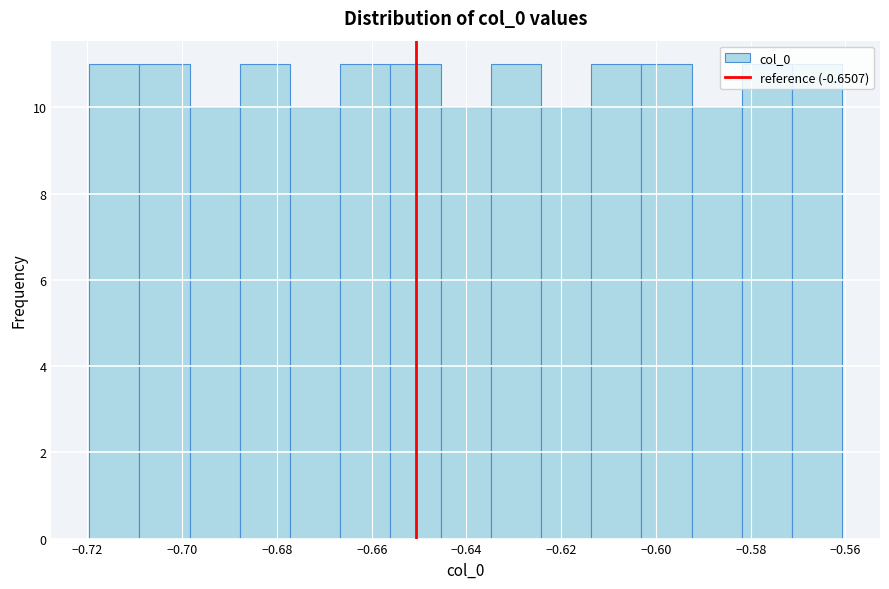

Reading left to right, transcribe this chart: for each bar, give the range it covers on the x-axis and its height. Neither the bar edges nor the heights are printed on the chart, so give them approximately, as read against the axes.

-0.720 to -0.710: 11
-0.710 to -0.698: 11
-0.698 to -0.688: 10
-0.688 to -0.678: 11
-0.678 to -0.666: 10
-0.666 to -0.656: 11
-0.656 to -0.646: 11
-0.646 to -0.634: 10
-0.634 to -0.624: 11
-0.624 to -0.614: 10
-0.614 to -0.604: 11
-0.604 to -0.592: 11
-0.592 to -0.582: 10
-0.582 to -0.572: 11
-0.572 to -0.560: 11